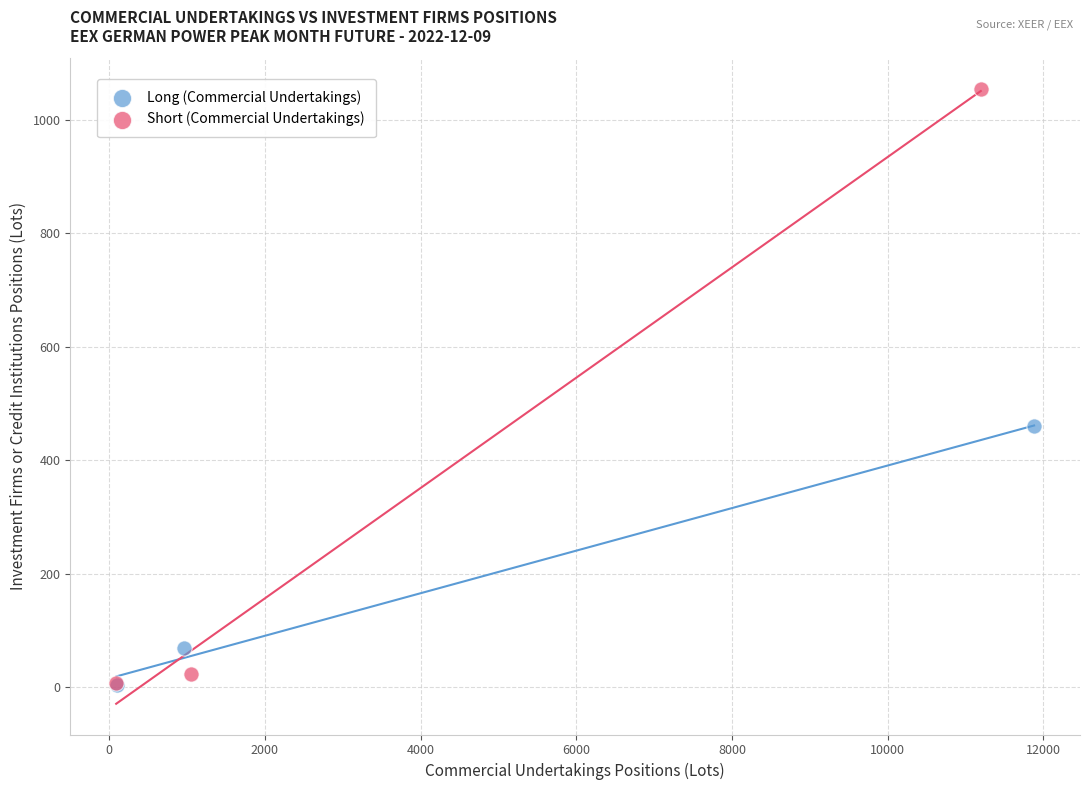

Which series has the largest Y range (max minus min)?

Short (Commercial Undertakings)